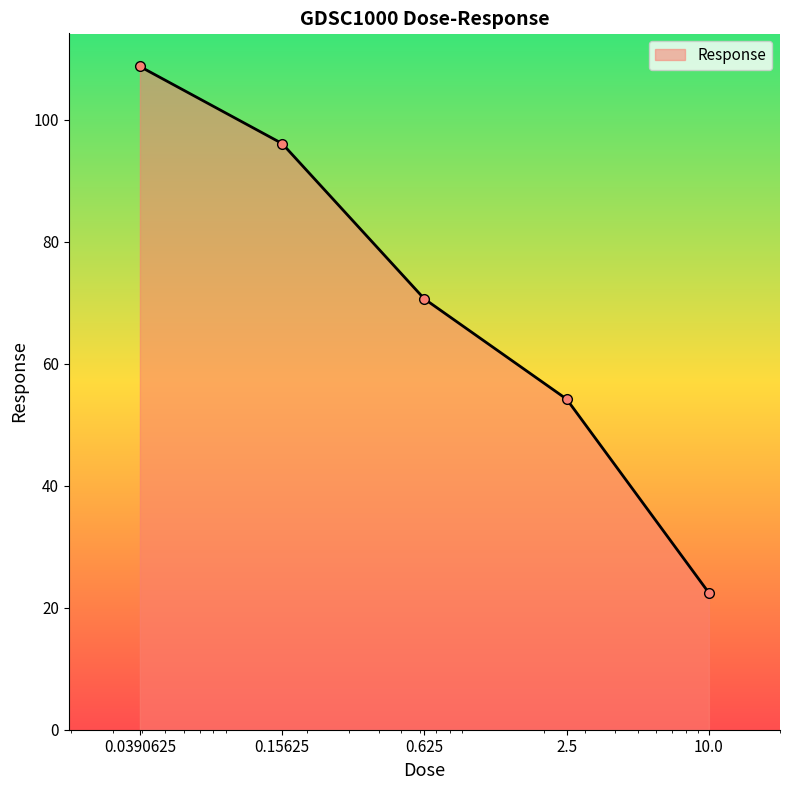

What is the sum of all values?

352.0